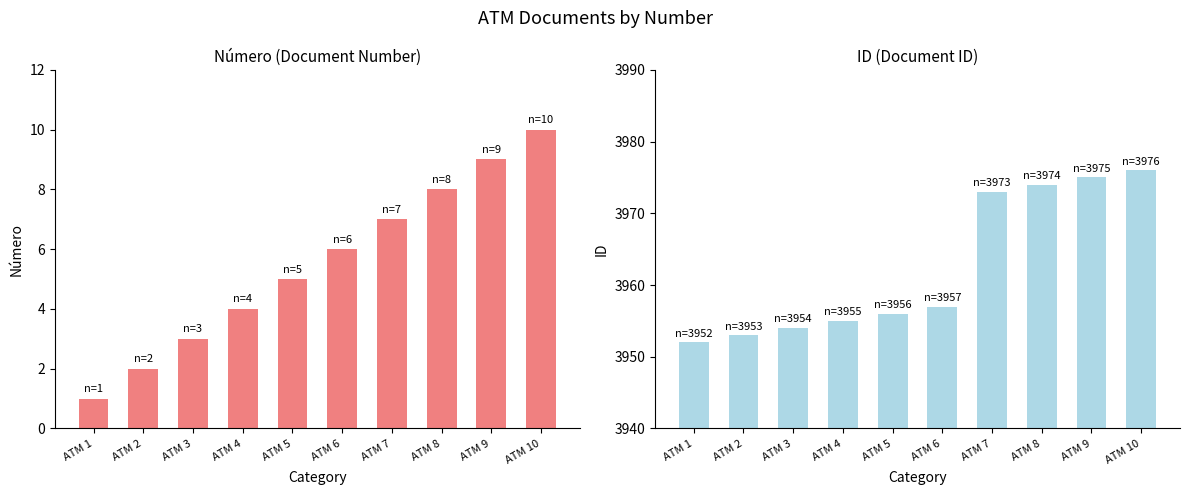

Is the value of ID at ATM 4 greater than the value of Número at ATM 2?

Yes